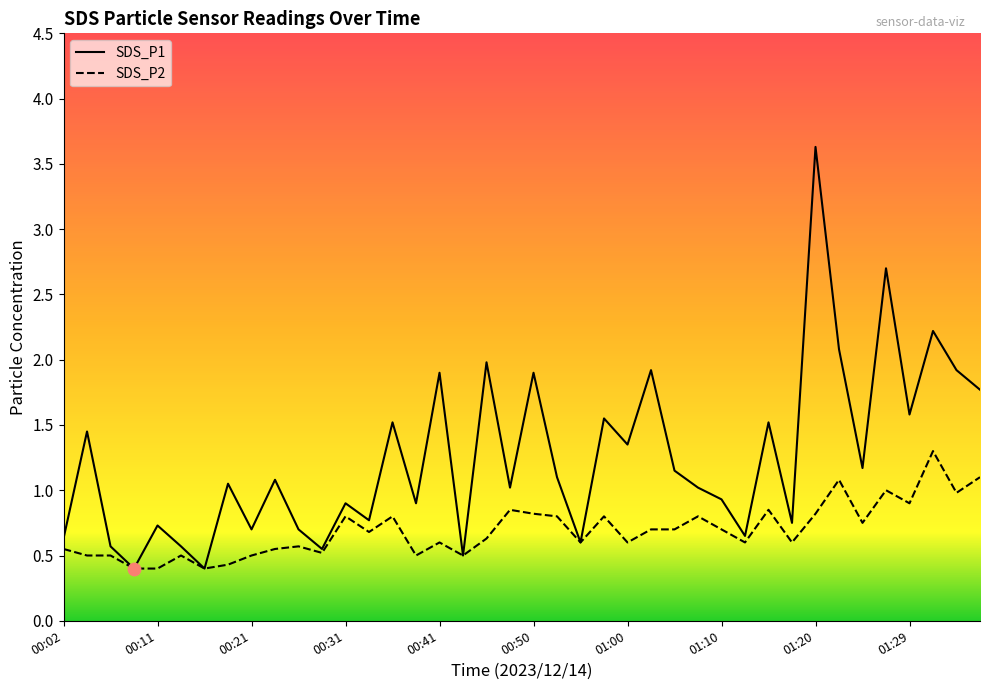

Which series has the widest spread of Y values?

SDS_P1